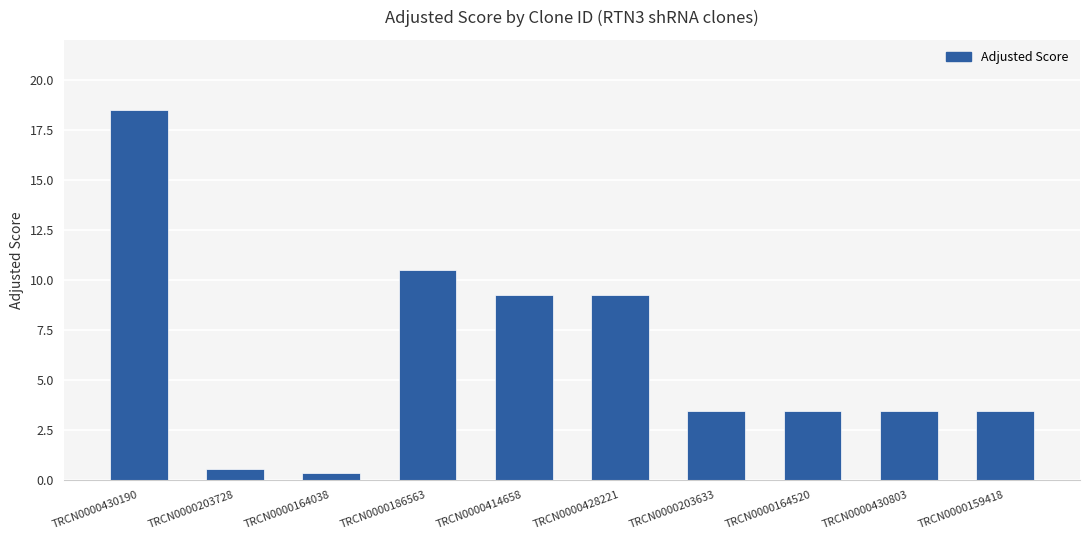

What is the minimum value shown in the chart?

0.4